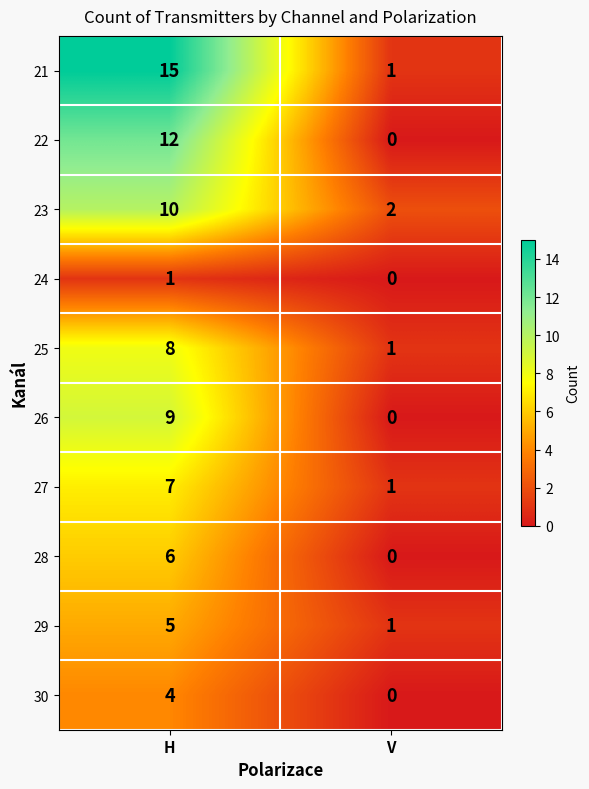

What is the total value across all series at V?

6